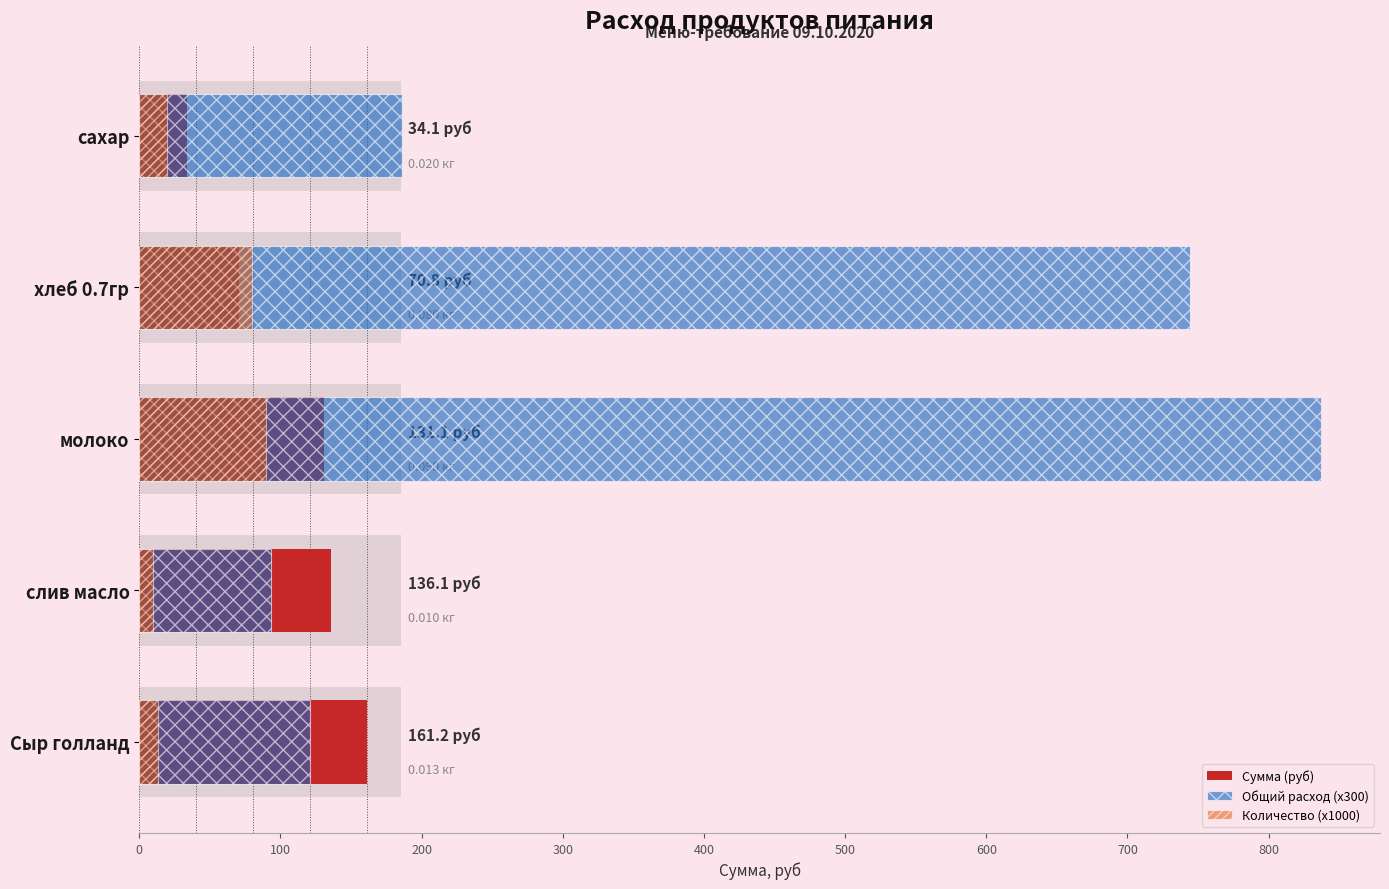

Rank the series by their maximum value, from highest to lowest.

Общий расход (x300), Сумма (руб), Количество (x1000)